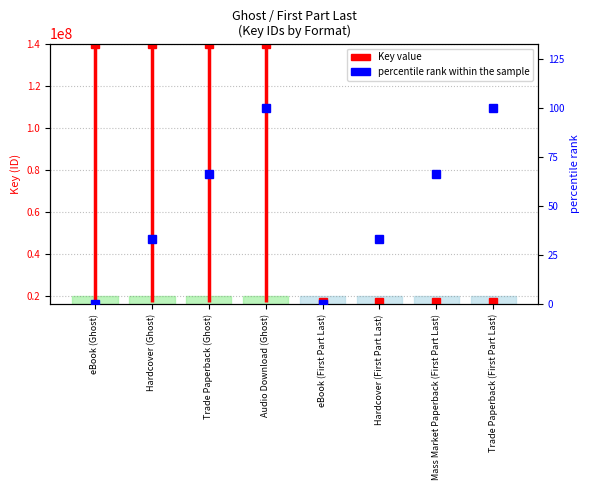

True or false: the data shows 131.1 at Trade Paperback (First Part Last).

False